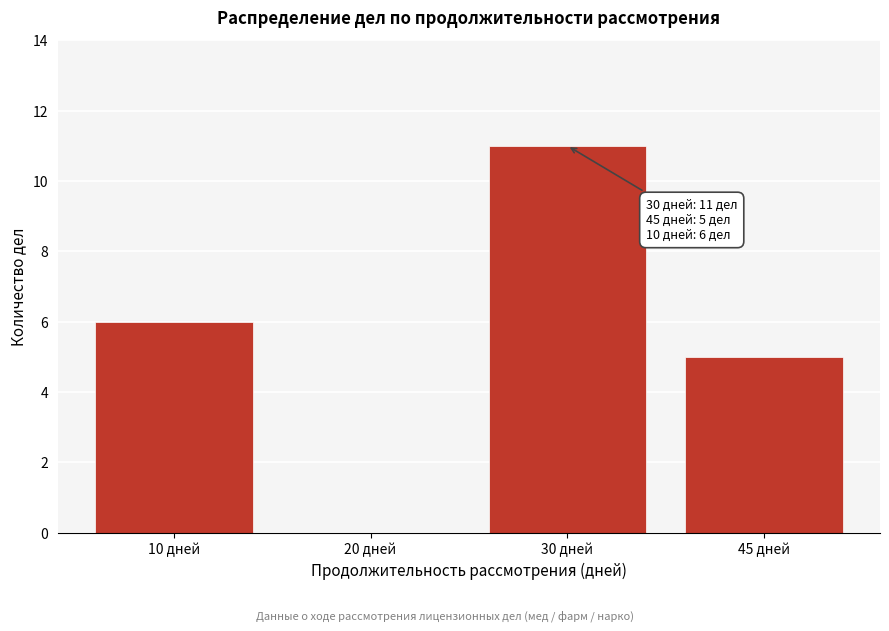

Reading left to right, transcribe all the data shown in this chart.

10 дней=6	20 дней=0	30 дней=11	45 дней=5